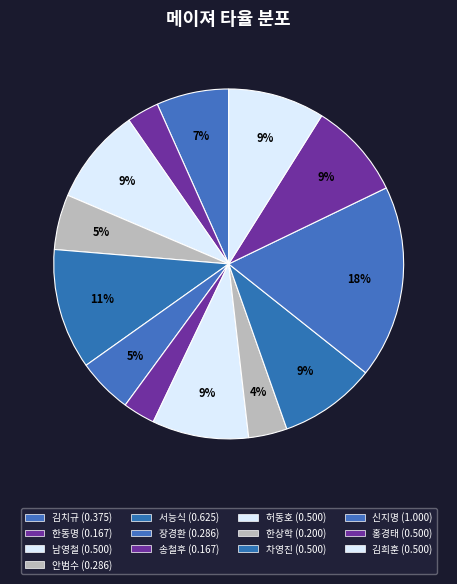

To the nearest percent, what is the average slice percentage?

8%